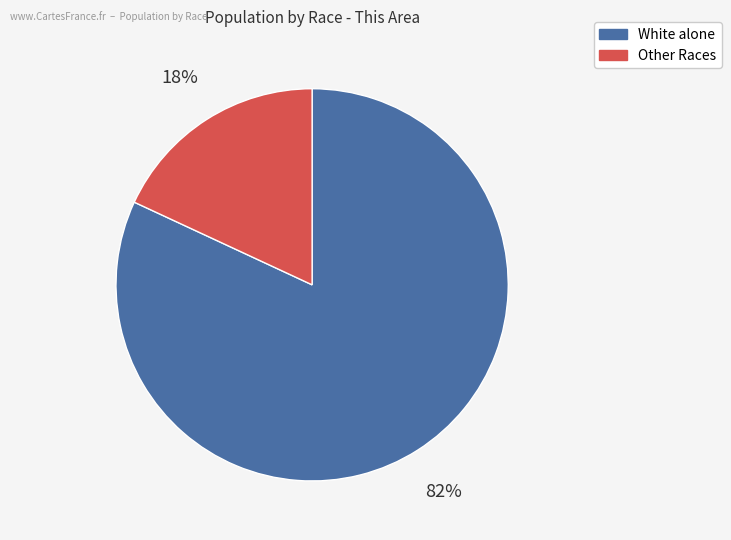

To the nearest percent, what is the difference between the largest and smallest slice percentages?

64%